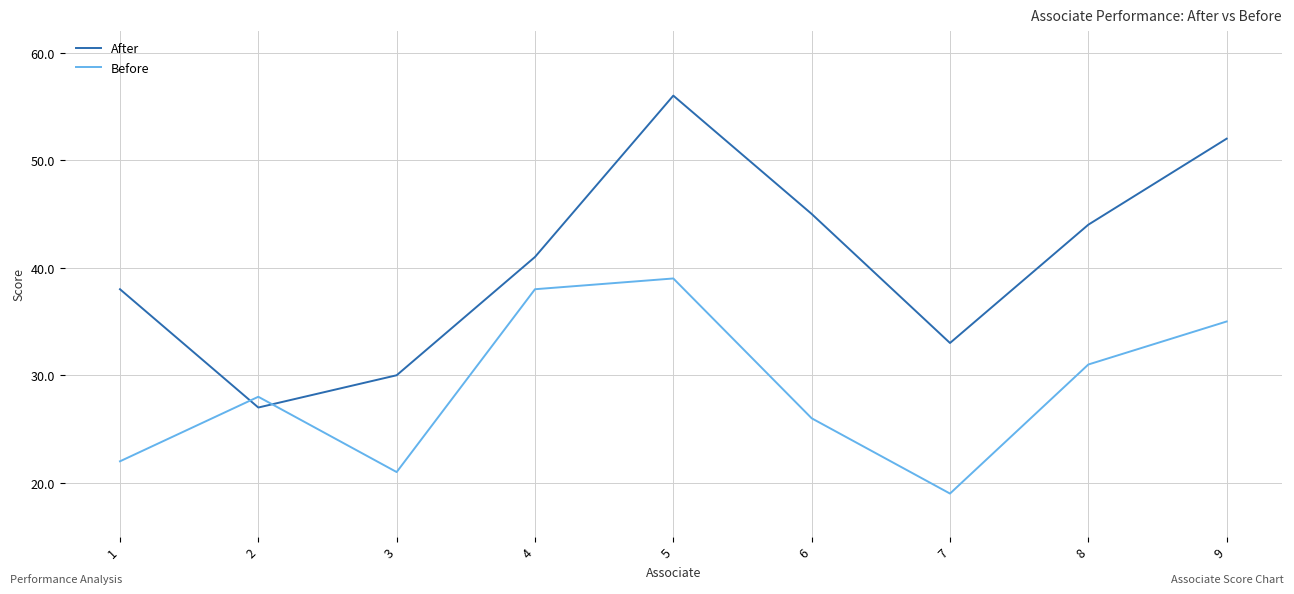

What is the difference between the maximum and minimum values in the Before series?

20